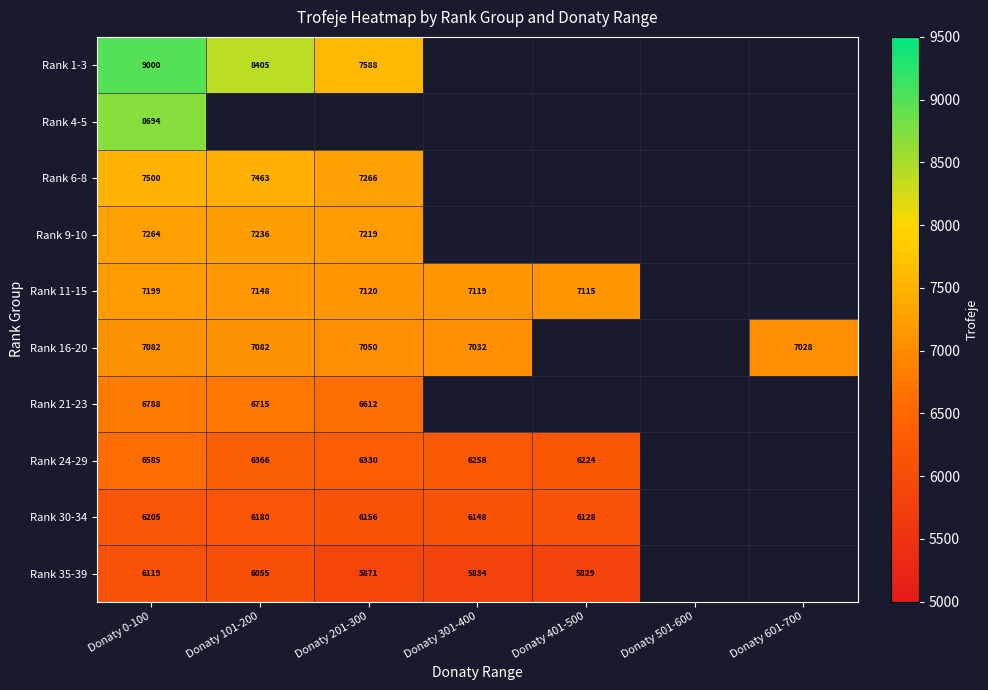

Is it true that Rank 16-20 equals 7032 at Donaty 301-400?

True